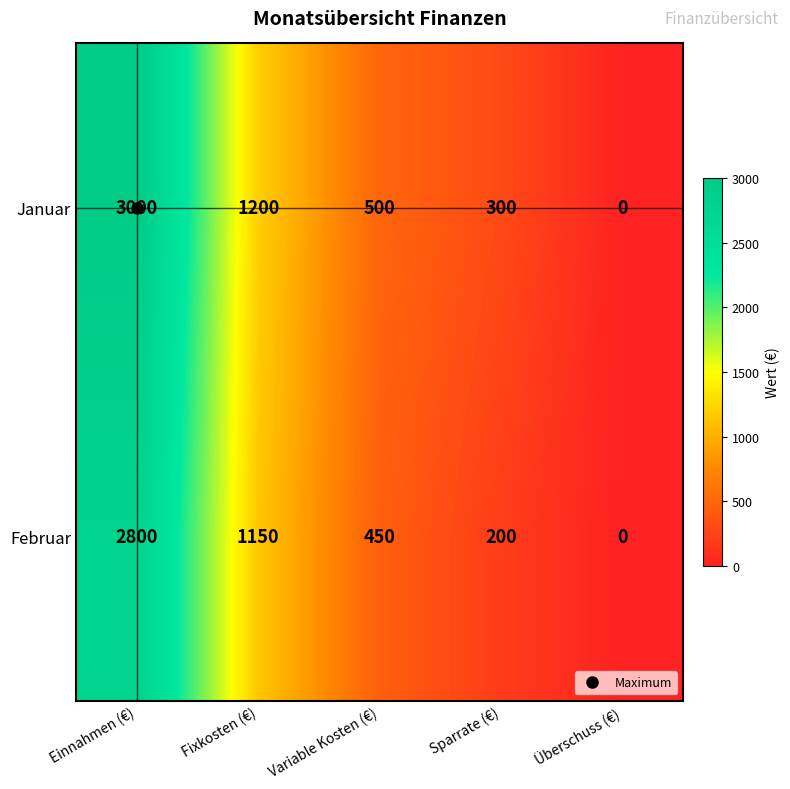

Where does the Januar series first go above 500?

Einnahmen (€)